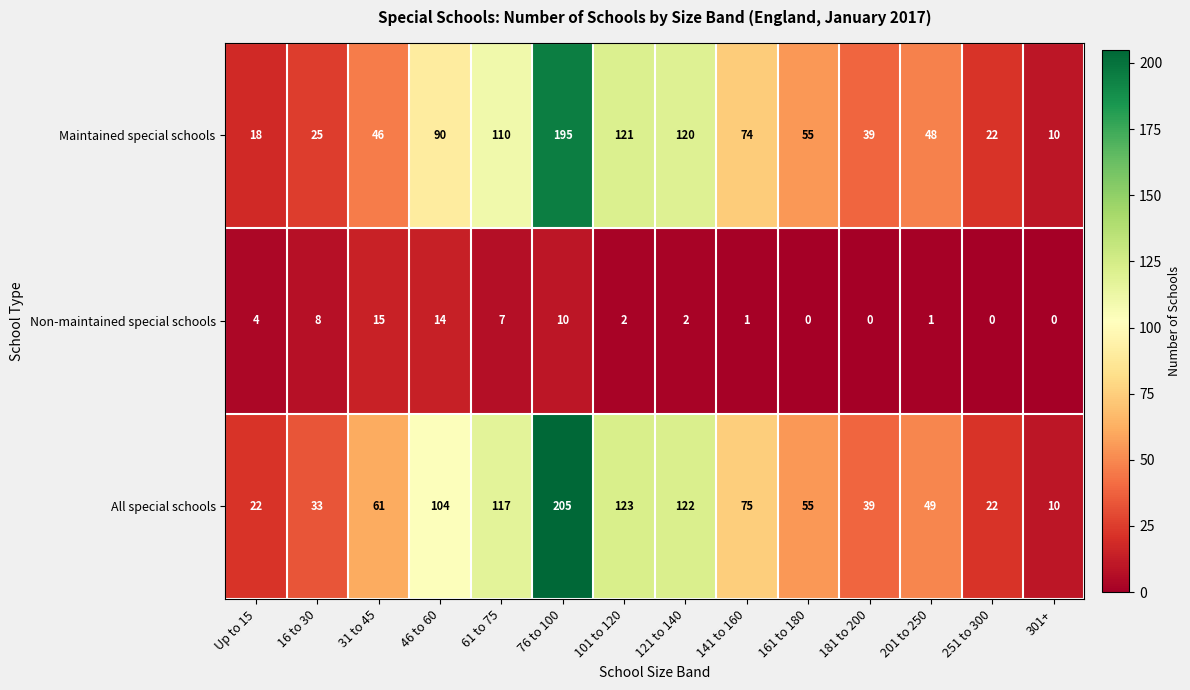

Which series has the largest total across all categories?

All special schools